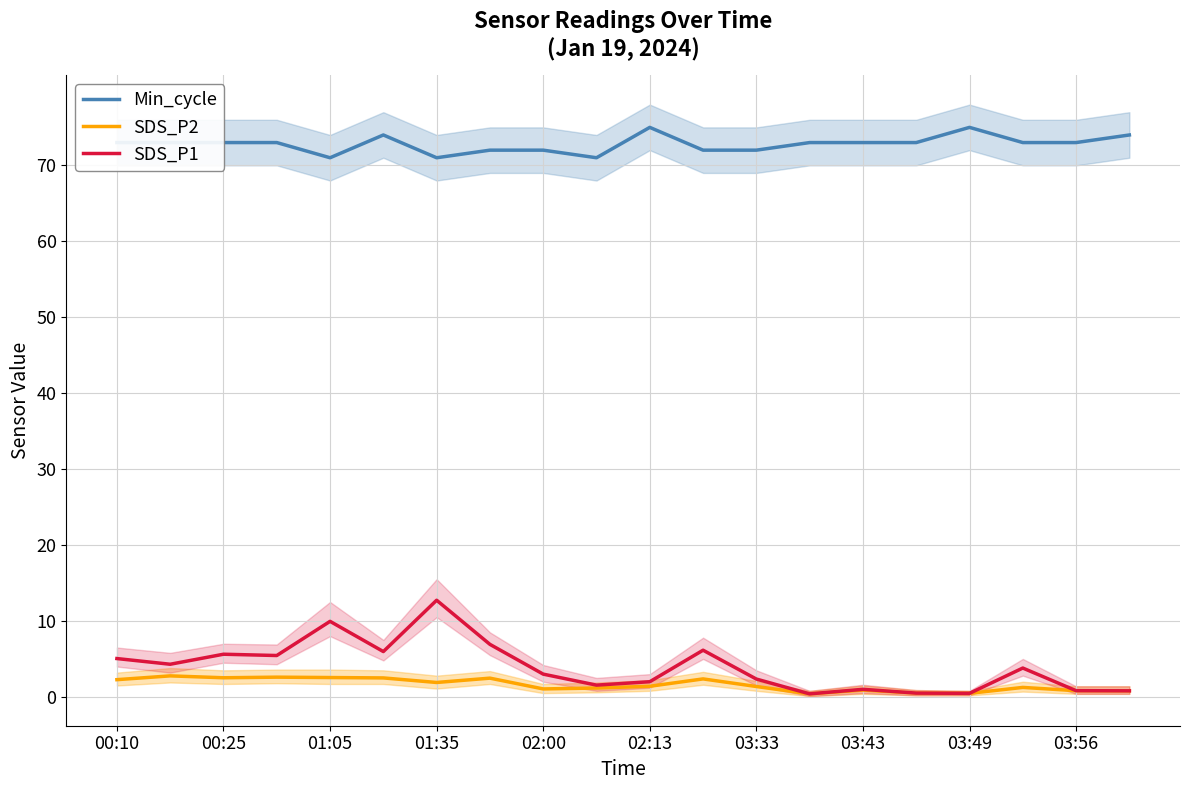

Count the number of categories in the chart.

20